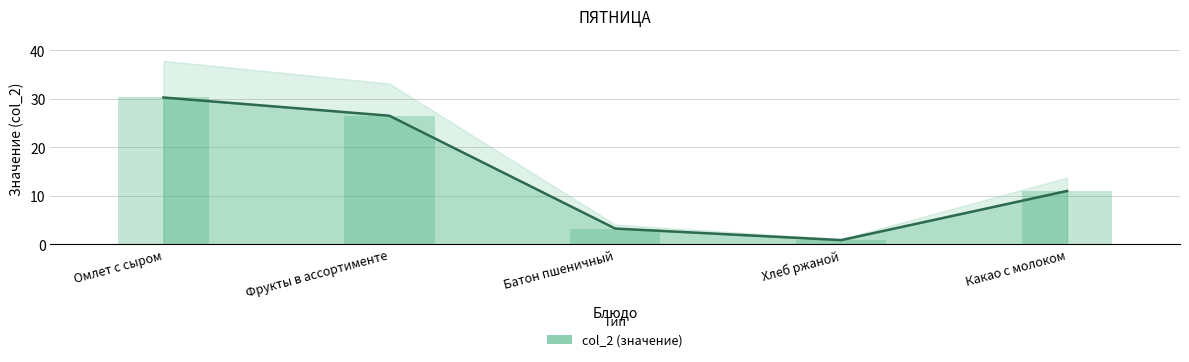

List the labels in order of value, largest first.

Омлет с сыром, Фрукты в ассортименте, Какао с молоком, Батон пшеничный, Хлеб ржаной